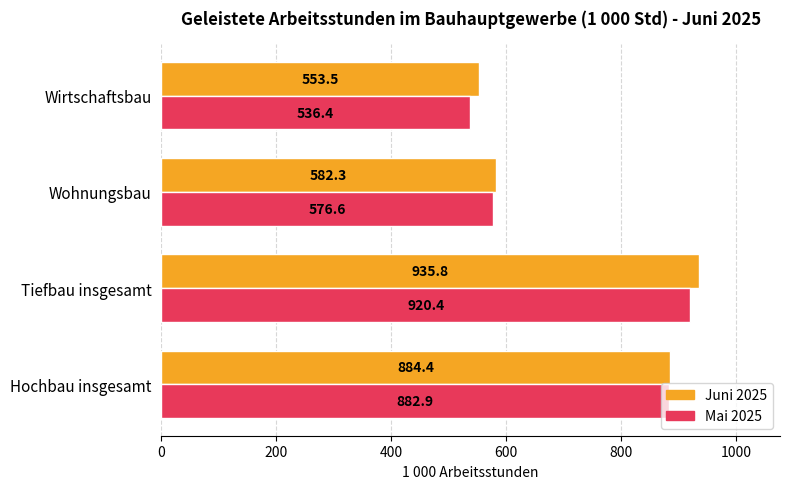

What is the approximate value of Juni 2025 at Wirtschaftsbau?

553.5